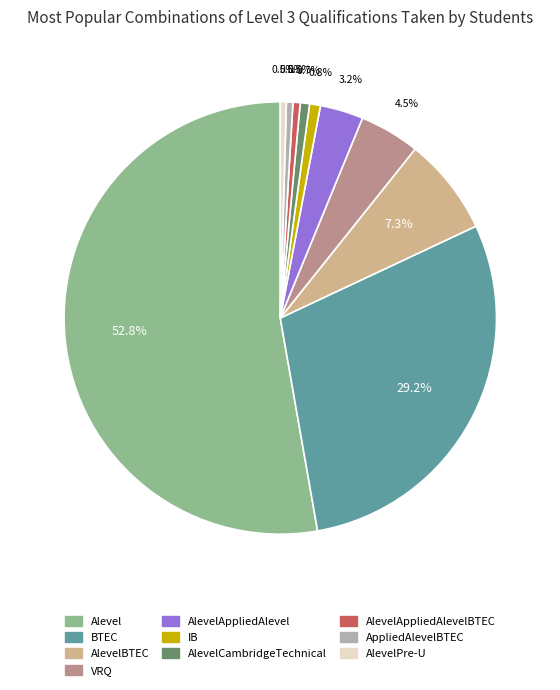

Which category has the biggest portion of the pie?

Alevel